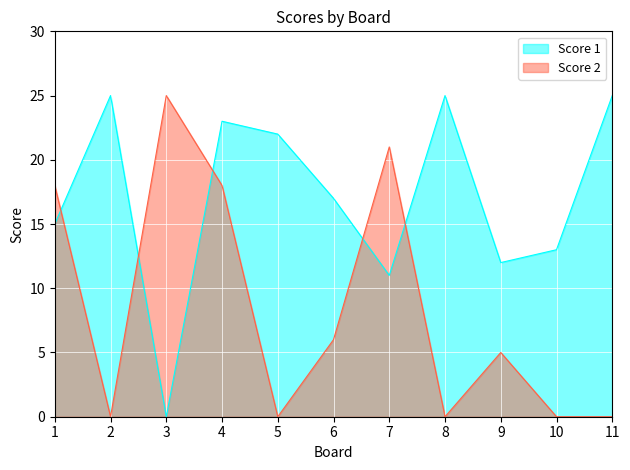

What is the value of the Score 1 point at the 4th from the left?

23